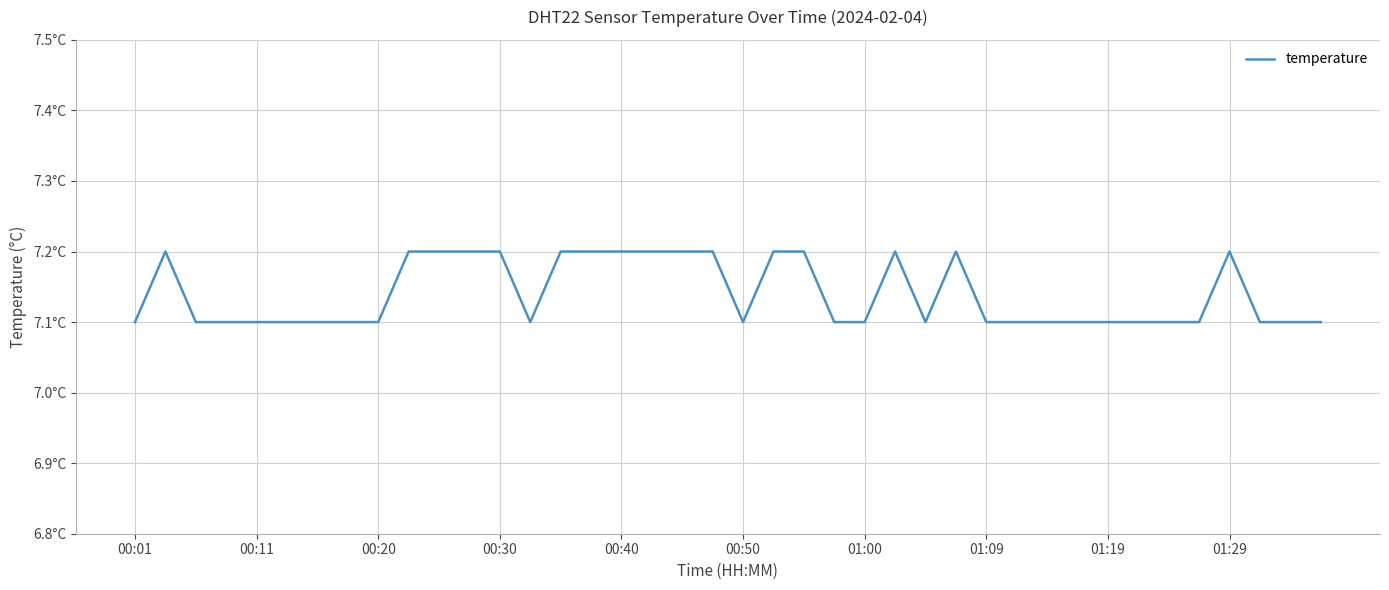

Is this an area chart (filled region under the line)?

No